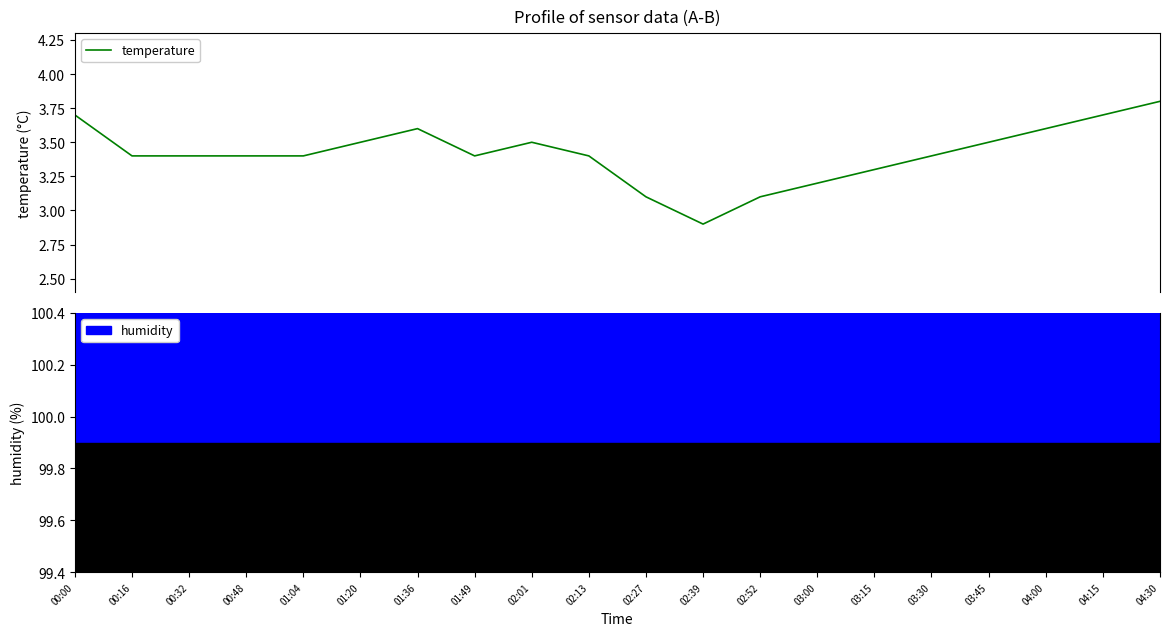

What position from the right is 01:49?

13